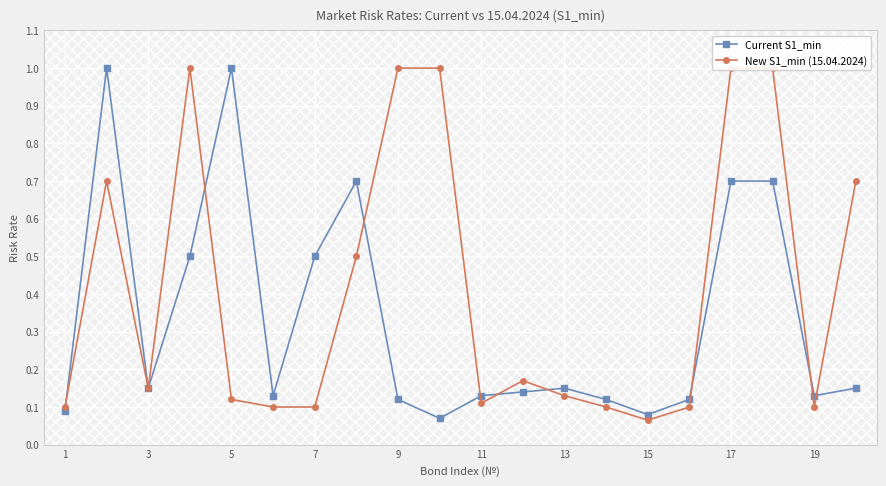

What is the highest value of the Current S1_min series?

1.0